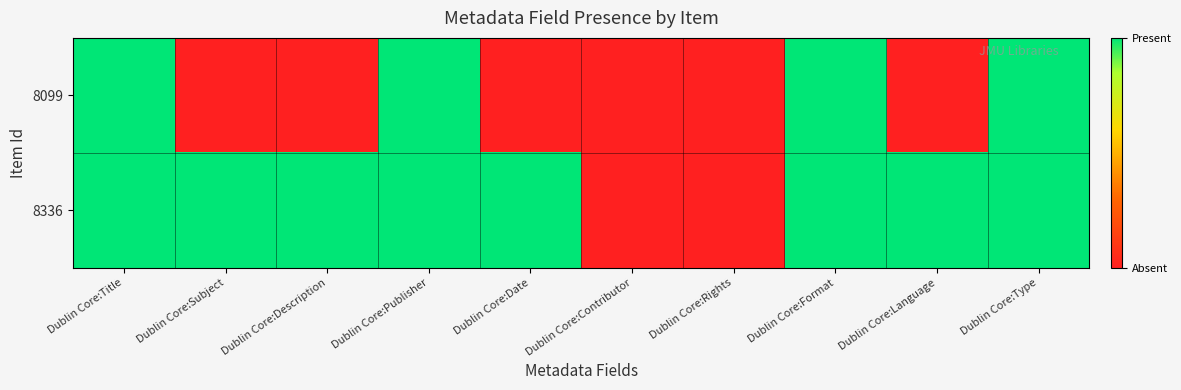

Which series has the widest spread of values?

8099